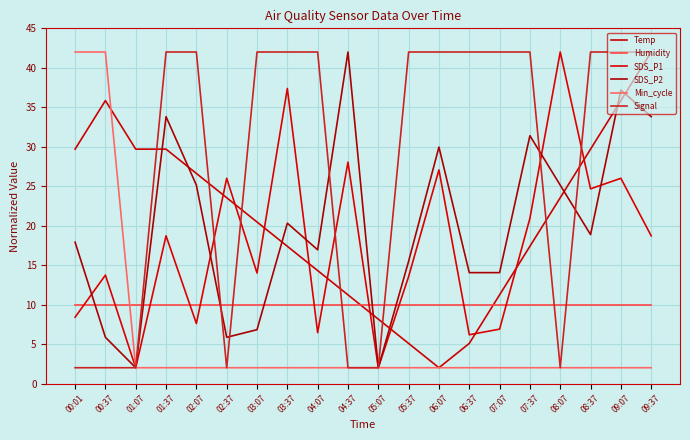

What is the value of the SDS_P1 point at the 1st from the left?

8.4